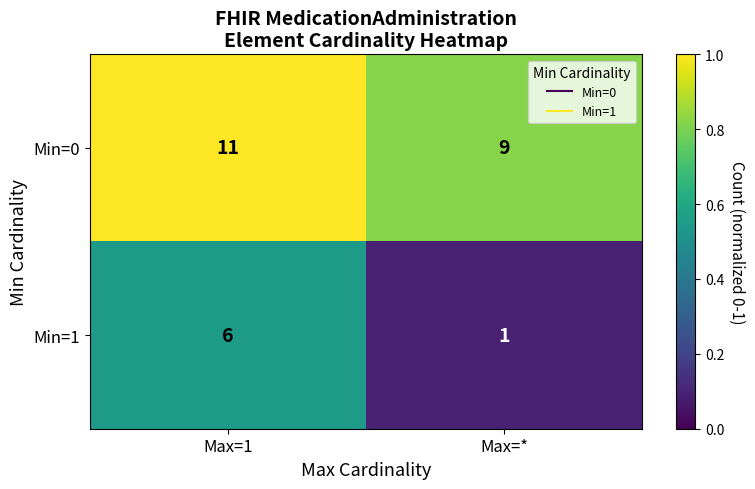

What is the difference between the maximum and minimum values in the Min=1 series?

5